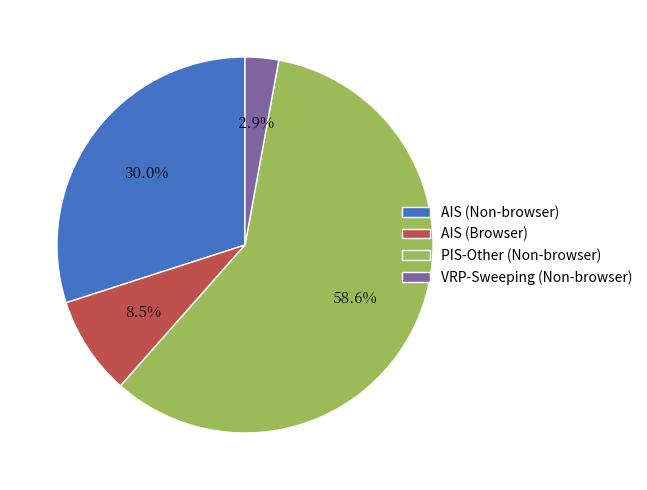

What is the smallest slice in the pie chart?

VRP-Sweeping (Non-browser)